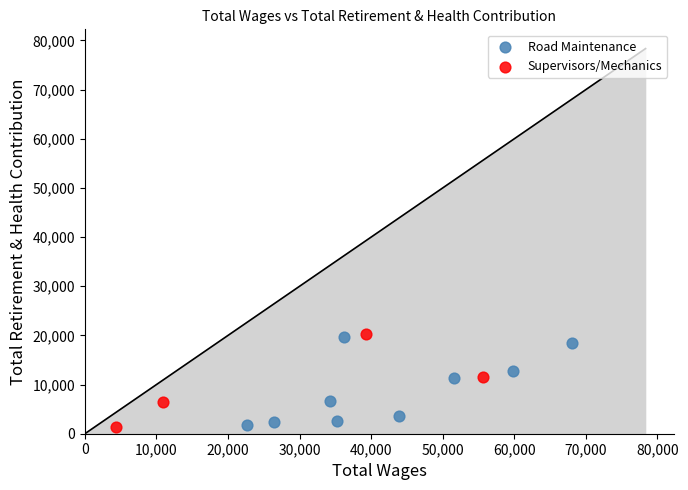

What are all the series names shown in the legend?

Road Maintenance, Supervisors/Mechanics